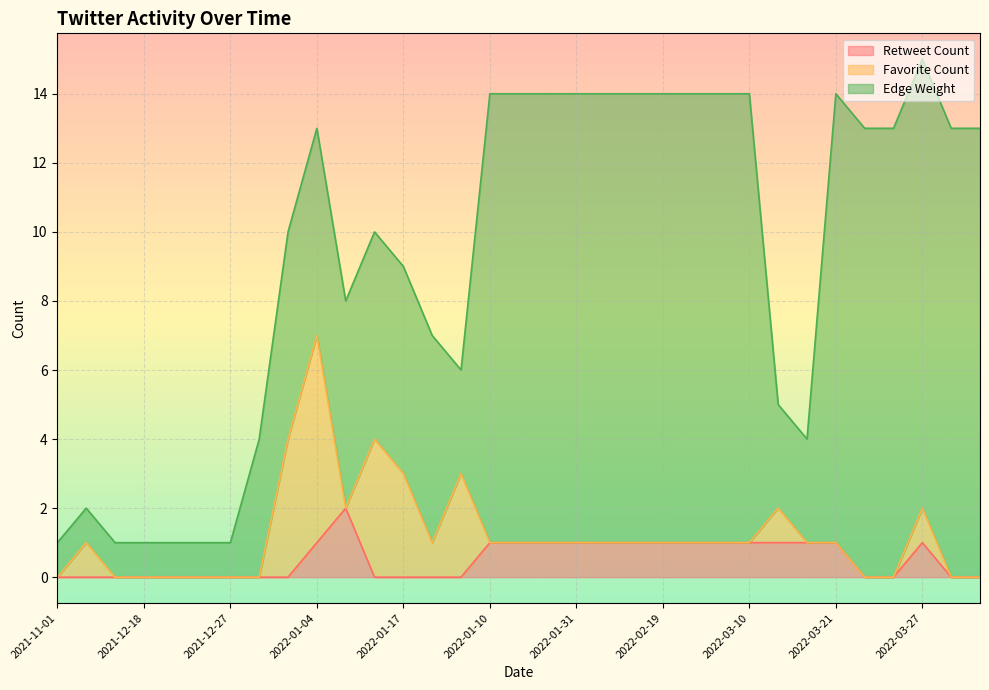

Reading left to right, extract all data points from this chart.

Retweet Count: 2021-11-01=0	2021-12-06=0	2021-12-13=0	2021-12-18=0	2021-12-26=0	2021-12-27=0	2021-12-27=0	2022-01-04=0	2022-01-04=0	2022-01-04=1	2022-01-15=2	2022-01-17=0	2022-01-17=0	2022-01-17=0	2022-01-14=0	2022-01-10=1	2022-01-17=1	2022-01-24=1	2022-01-31=1	2022-02-06=1	2022-02-07=1	2022-02-19=1	2022-02-21=1	2022-02-28=1	2022-03-10=1	2022-03-14=1	2022-03-15=1	2022-03-21=1	2022-03-27=0	2022-03-27=0	2022-03-27=1	2022-03-28=0	2022-03-28=0
Favorite Count: 2021-11-01=0	2021-12-06=1	2021-12-13=0	2021-12-18=0	2021-12-26=0	2021-12-27=0	2021-12-27=0	2022-01-04=0	2022-01-04=4	2022-01-04=6	2022-01-15=0	2022-01-17=4	2022-01-17=3	2022-01-17=1	2022-01-14=3	2022-01-10=0	2022-01-17=0	2022-01-24=0	2022-01-31=0	2022-02-06=0	2022-02-07=0	2022-02-19=0	2022-02-21=0	2022-02-28=0	2022-03-10=0	2022-03-14=1	2022-03-15=0	2022-03-21=0	2022-03-27=0	2022-03-27=0	2022-03-27=1	2022-03-28=0	2022-03-28=0
Edge Weight: 2021-11-01=1	2021-12-06=1	2021-12-13=1	2021-12-18=1	2021-12-26=1	2021-12-27=1	2021-12-27=1	2022-01-04=4	2022-01-04=6	2022-01-04=6	2022-01-15=6	2022-01-17=6	2022-01-17=6	2022-01-17=6	2022-01-14=3	2022-01-10=13	2022-01-17=13	2022-01-24=13	2022-01-31=13	2022-02-06=13	2022-02-07=13	2022-02-19=13	2022-02-21=13	2022-02-28=13	2022-03-10=13	2022-03-14=3	2022-03-15=3	2022-03-21=13	2022-03-27=13	2022-03-27=13	2022-03-27=13	2022-03-28=13	2022-03-28=13